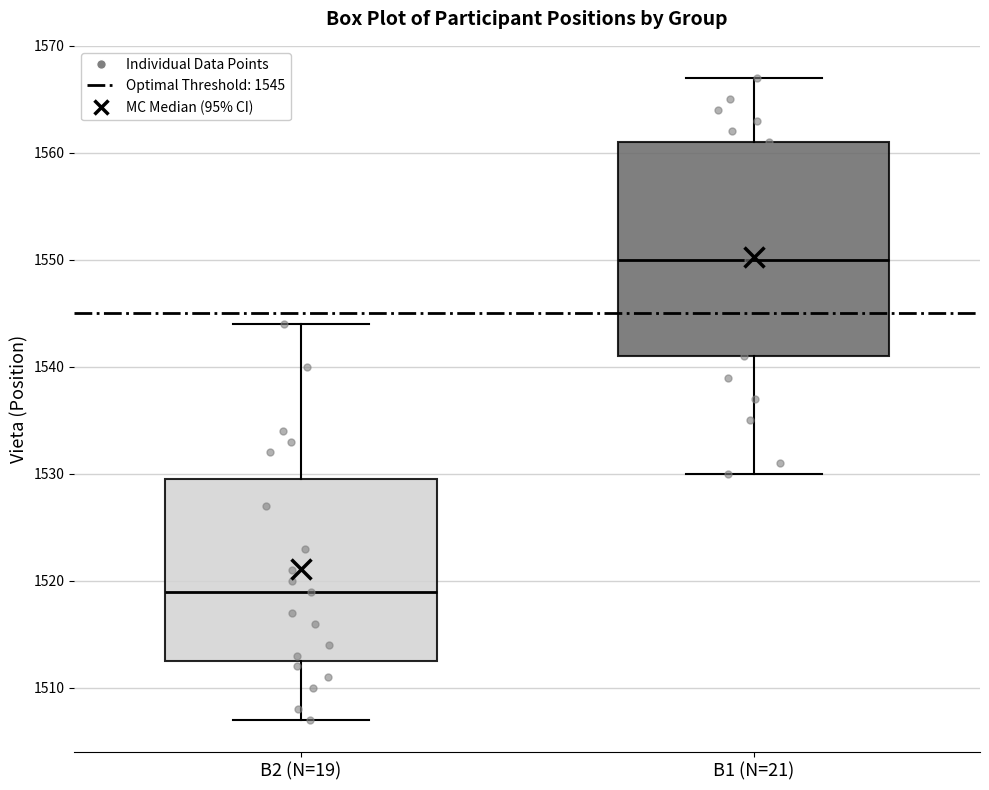

Where is the upper edge of the box for B1 (N=21) on the y-axis? The values are not printed on the chart, so give them approximately, as read against the axis.

1561